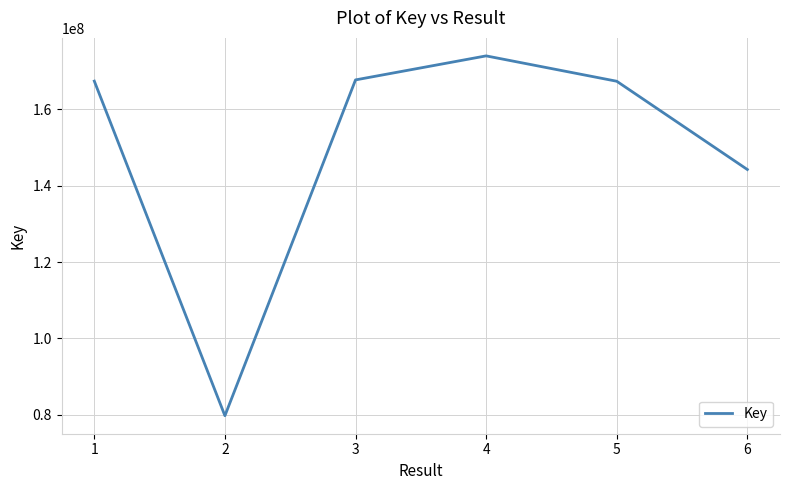

How many series are shown in this chart?

1